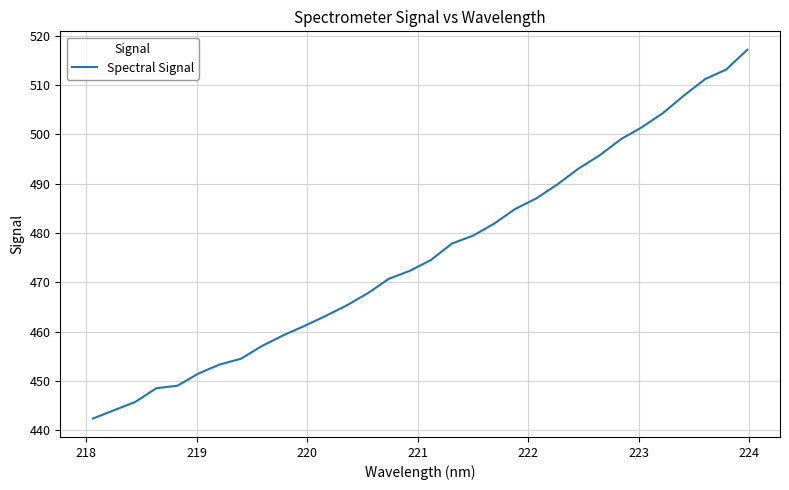

What is the greatest value displayed?

517.2